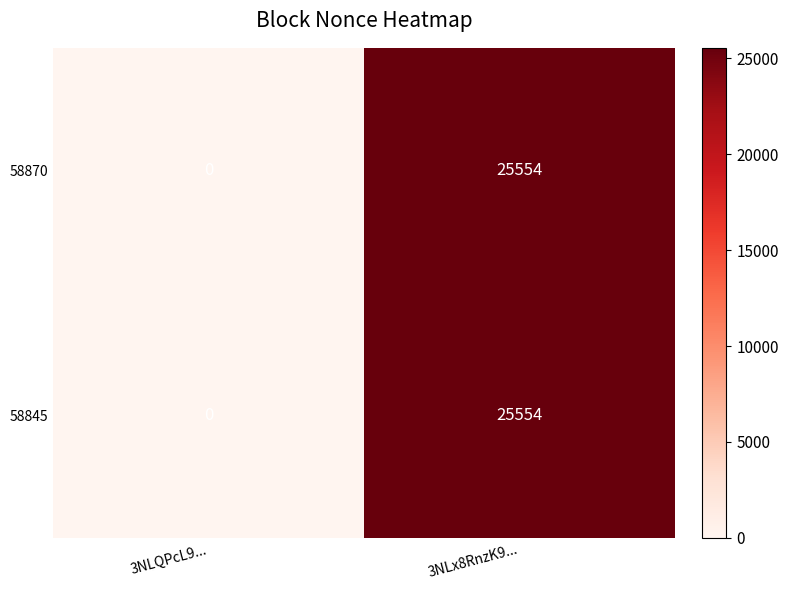

Reading left to right, what are all the values shown in this chart?

58870: 0	25554
58845: 0	25554